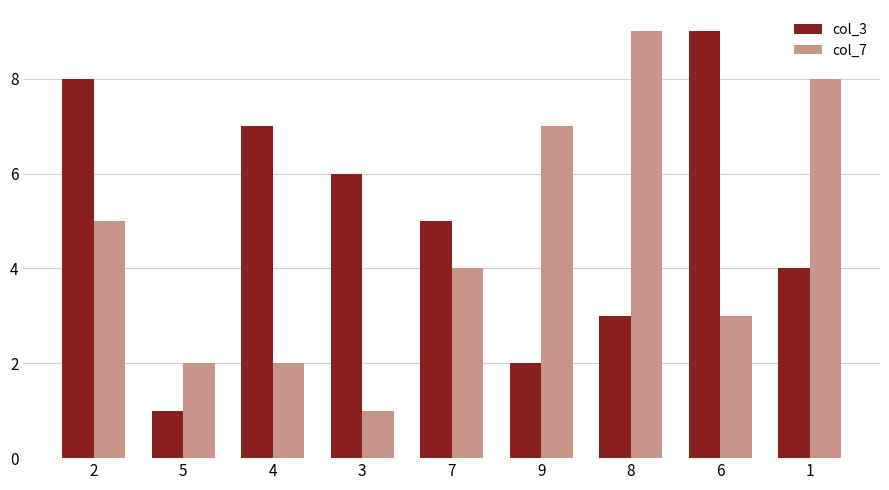

What is the label of the 2nd bar from the left?

5